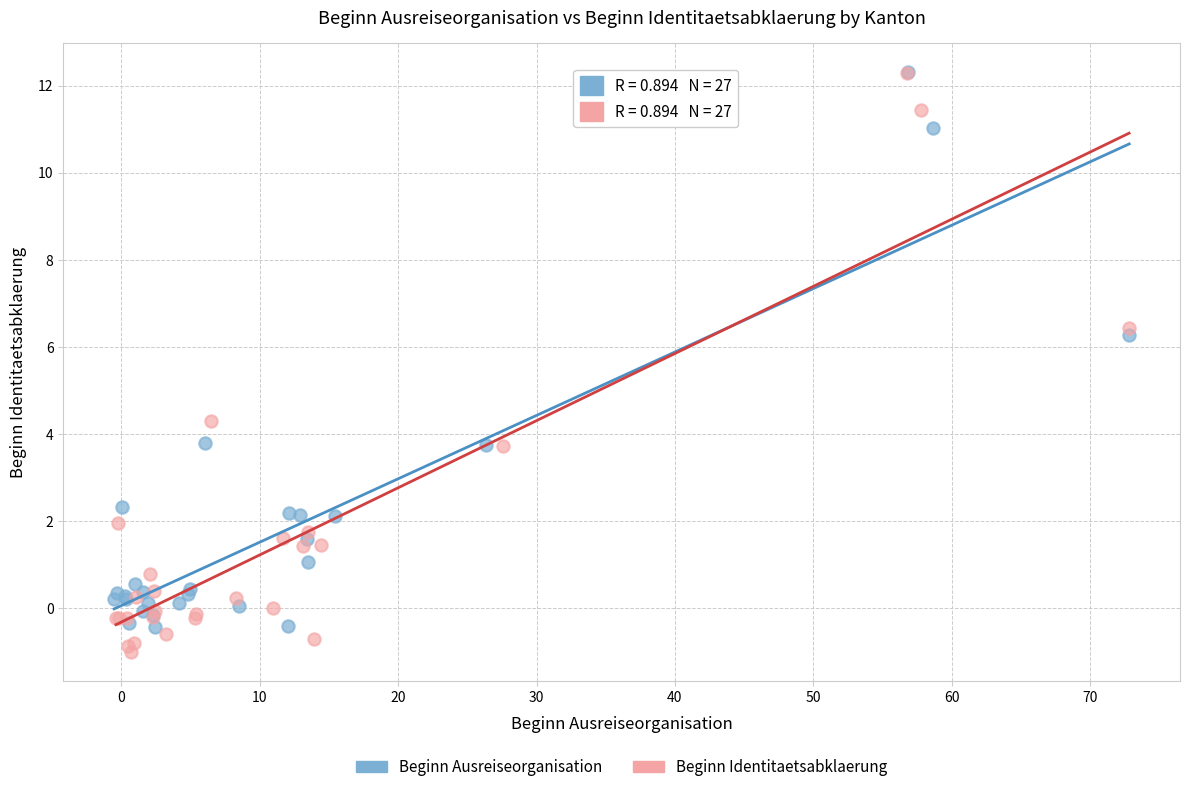

Which series reaches the minimum Y coordinate?

Beginn Identitaetsabklaerung